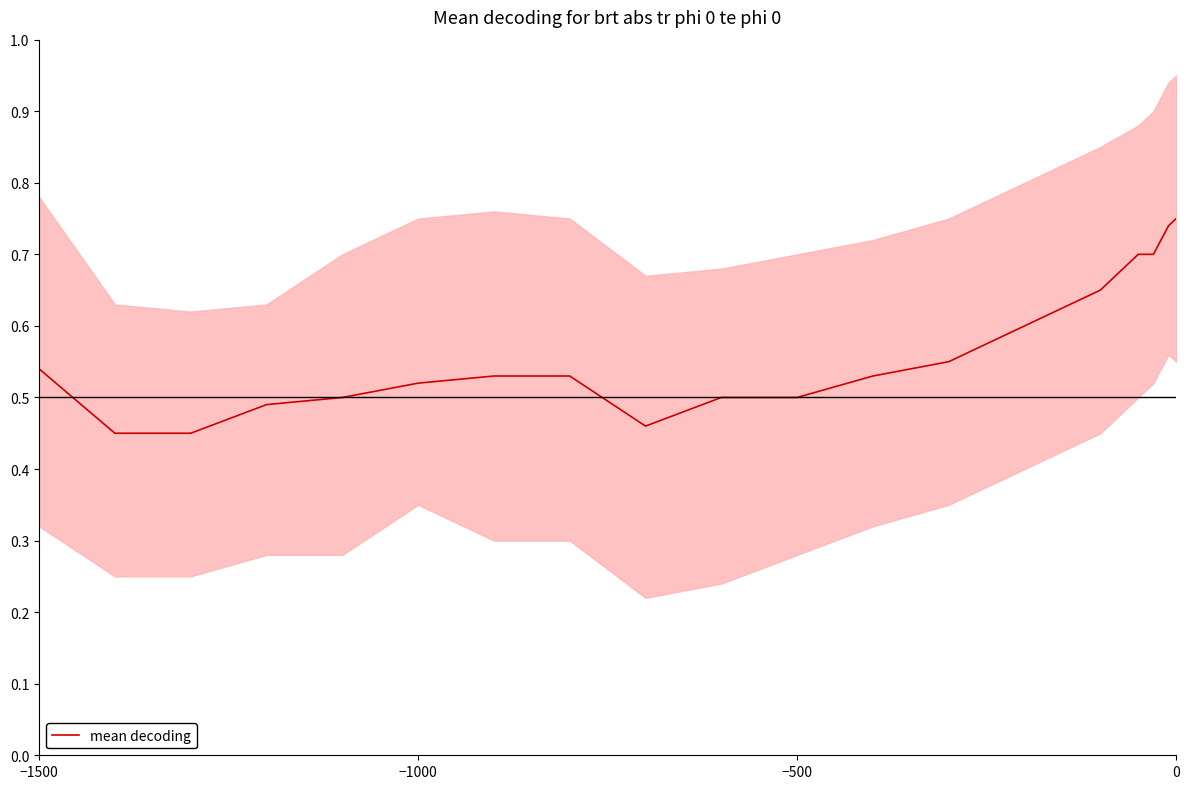

The mean decoding series shows 1.1 at 0. True or false?

False